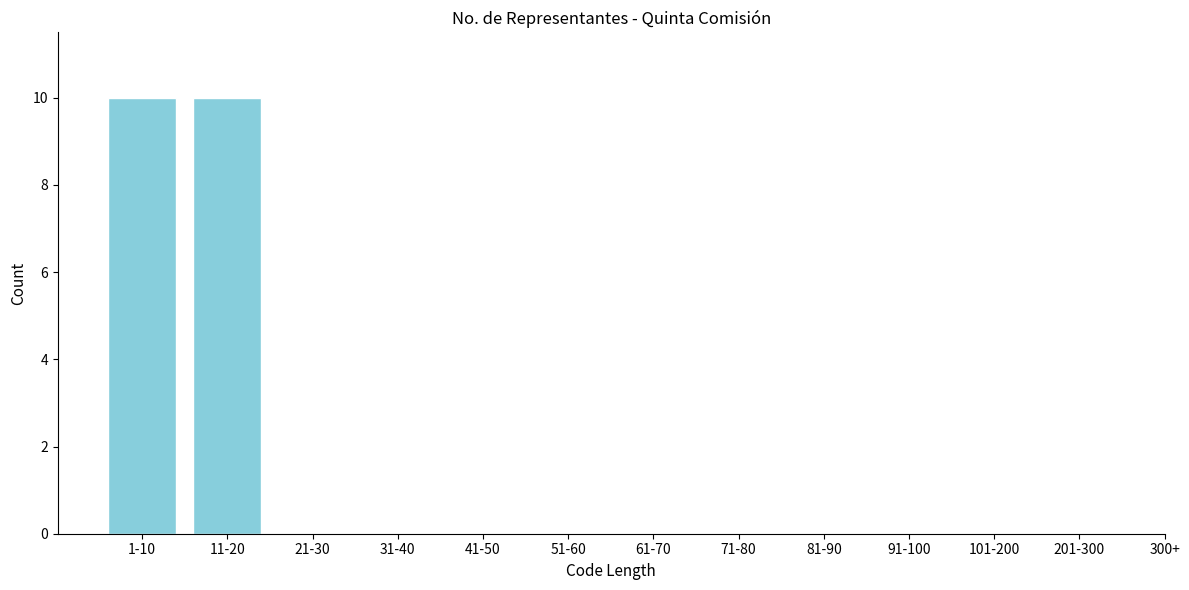

Reading left to right, extract all data points from this chart.

1-10=10	11-20=10	21-30=0	31-40=0	41-50=0	51-60=0	61-70=0	71-80=0	81-90=0	91-100=0	101-200=0	201-300=0